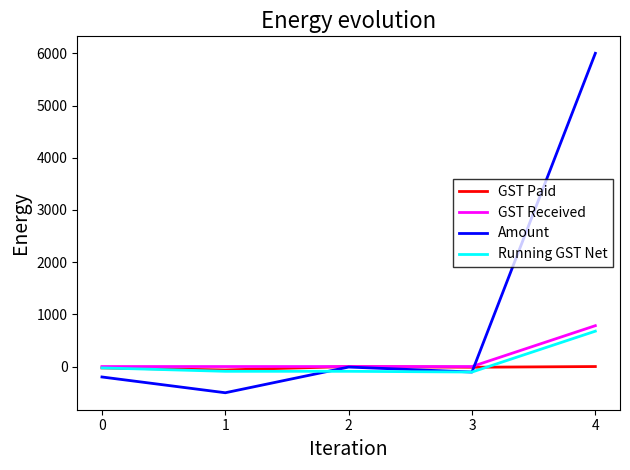

At how many categories does at least one series exceed 3474?

1